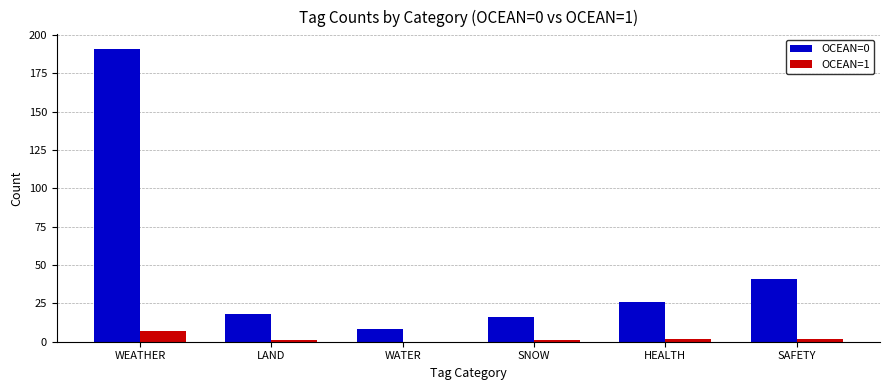

How many values in OCEAN=1 are above zero?

5